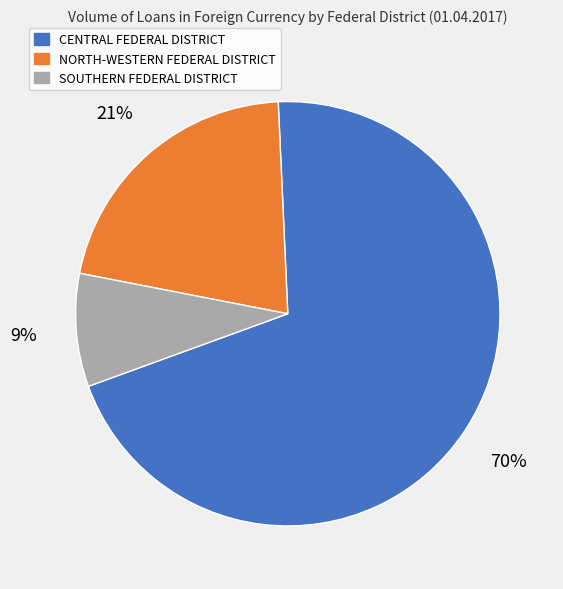

Rank the categories by value from highest to lowest.

CENTRAL FEDERAL DISTRICT, NORTH-WESTERN FEDERAL DISTRICT, SOUTHERN FEDERAL DISTRICT